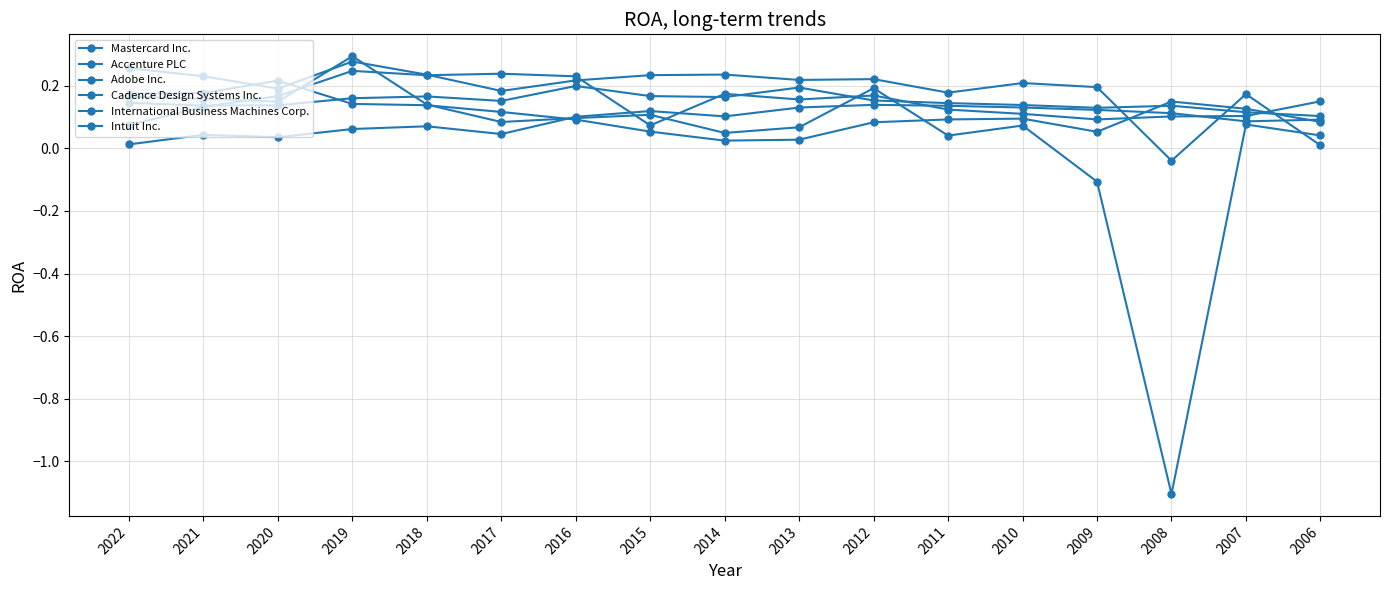

How many lines are shown in the chart?

6